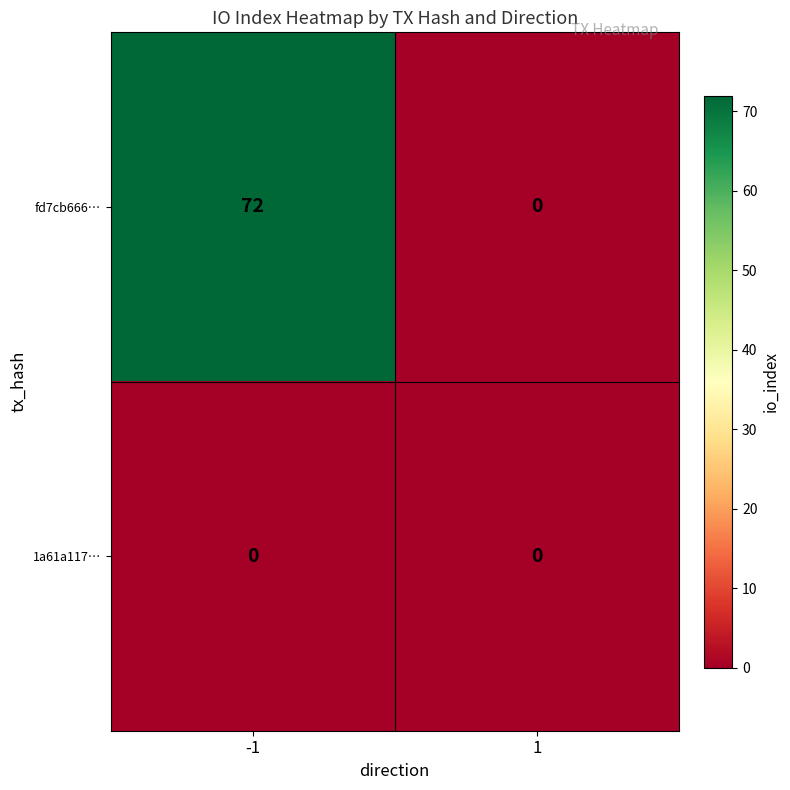

Is it true that fd7cb666… equals 0 at 1?

True